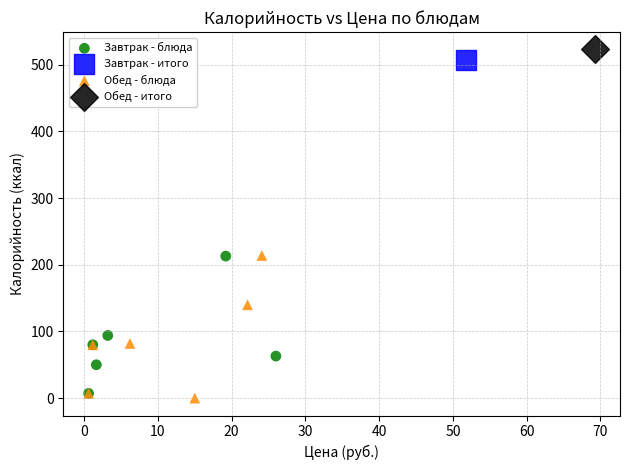

What are all the series names shown in the legend?

Завтрак - блюда, Завтрак - итого, Обед - блюда, Обед - итого